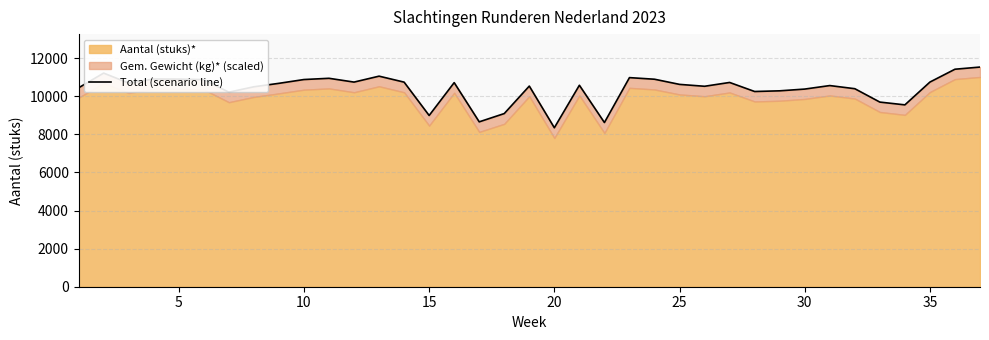

What is the maximum value shown in the chart?

11534.9